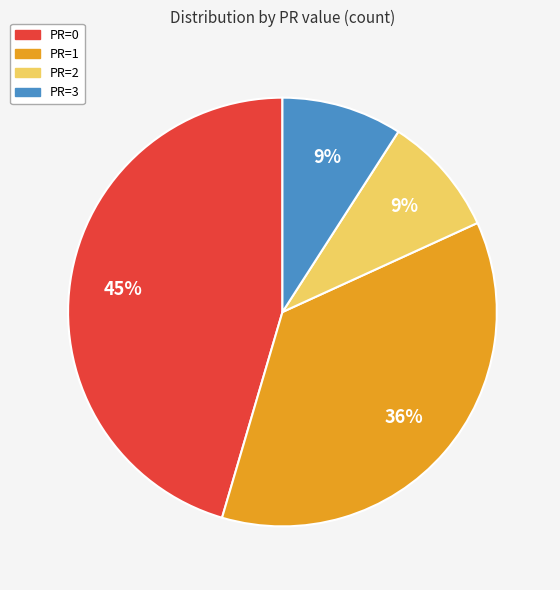

Which category has the biggest portion of the pie?

PR=0